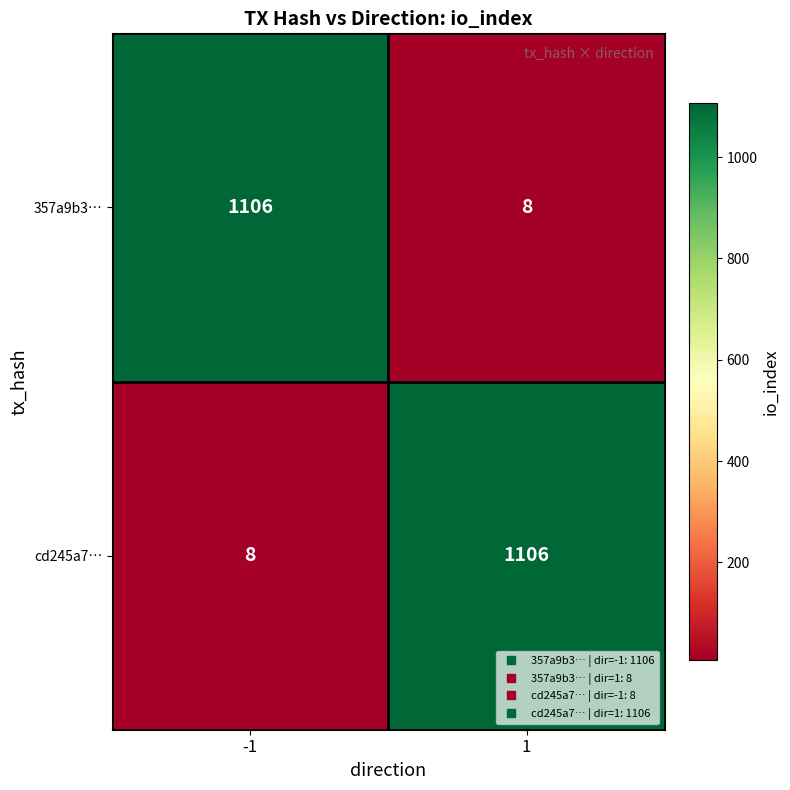

Reading right to left, what are all the values shown in this chart?

357a9b3…: 8	1106
cd245a7…: 1106	8